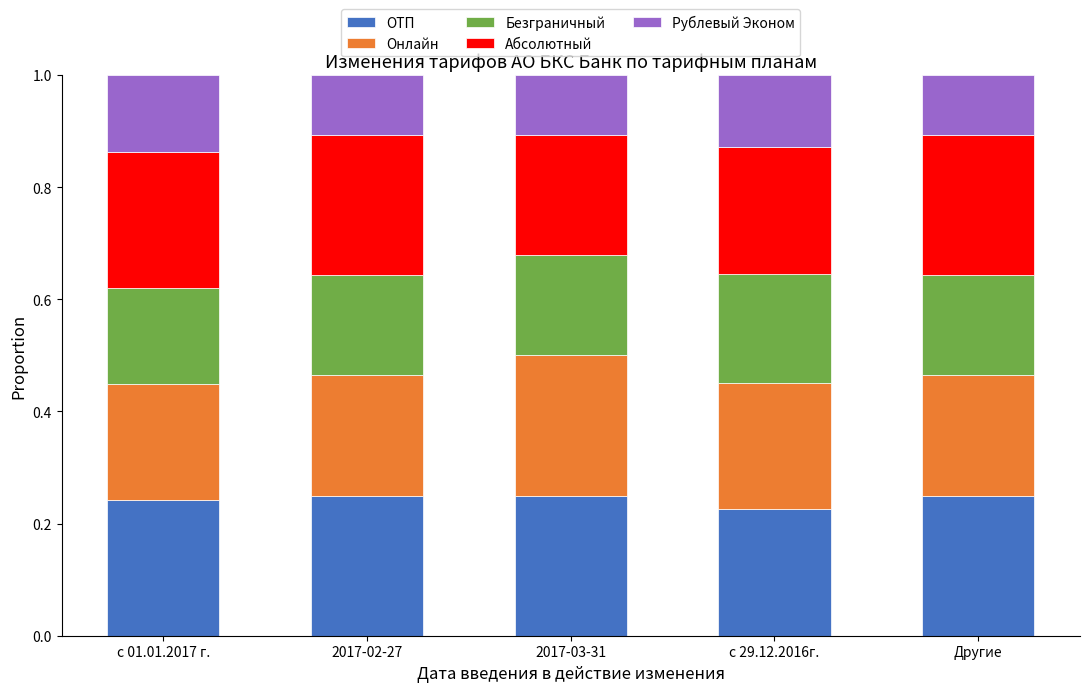

What is the total value across all series at Другие?

1.0